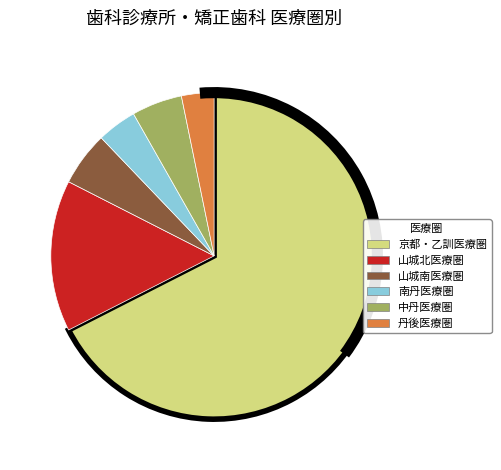

Is it true that 京都・乙訓医療圏 is 74% of the pie?

False